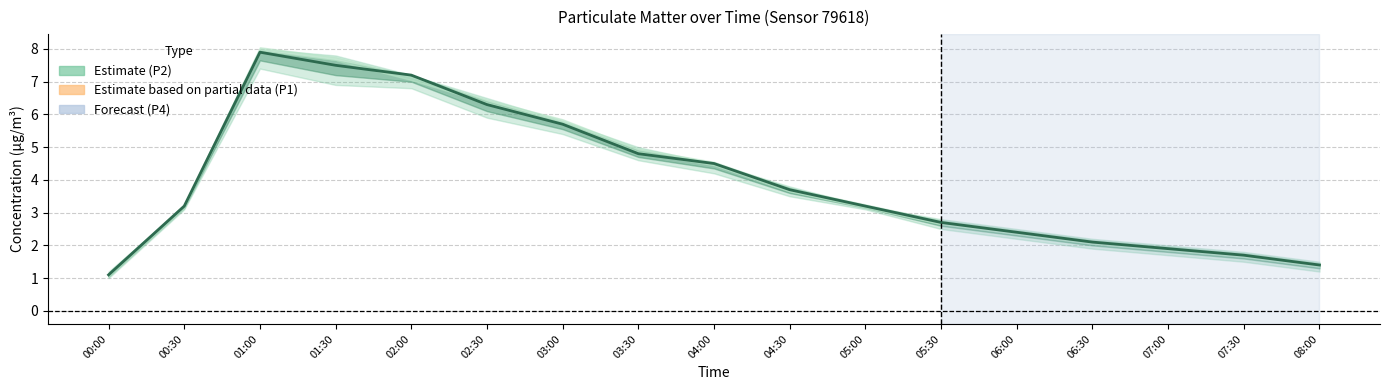

Rank the categories by value from lowest to highest.

00:00, 08:00, 07:30, 07:00, 06:30, 06:00, 05:30, 00:30, 05:00, 04:30, 04:00, 03:30, 03:00, 02:30, 02:00, 01:30, 01:00